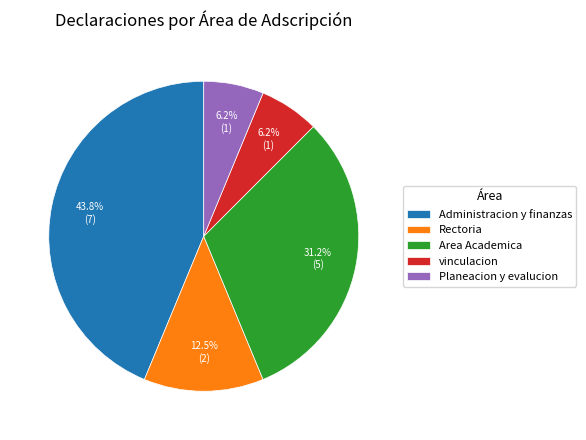

Which category has the biggest portion of the pie?

Administracion y finanzas